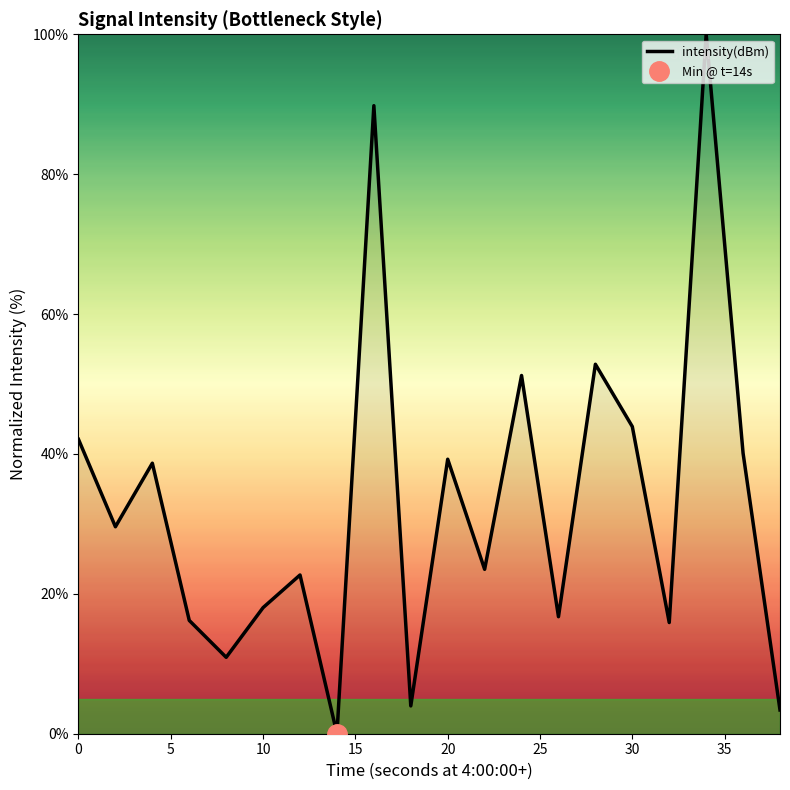

How many data points are above 29?

10